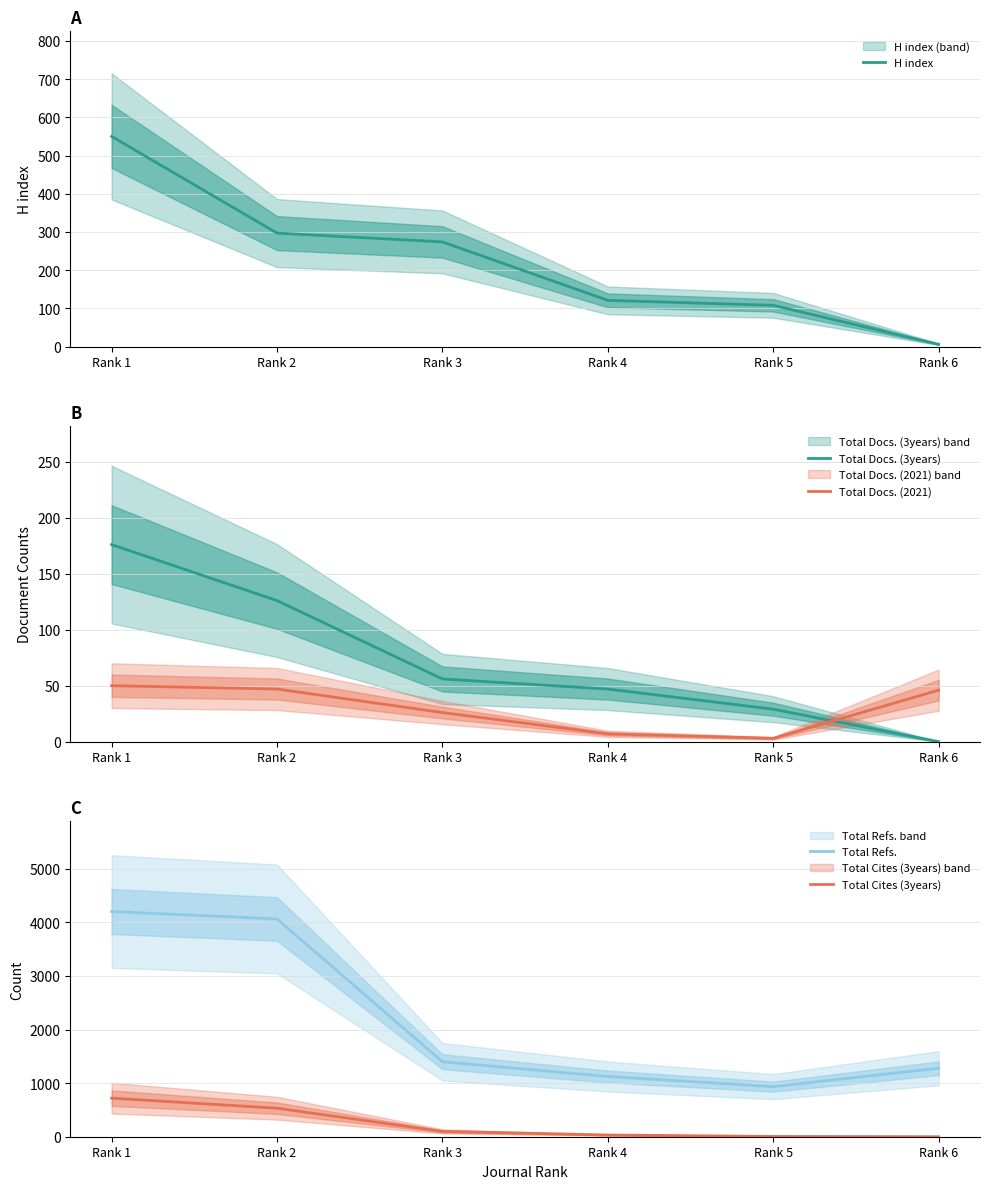

The Total Refs. series shows 1123 at Rank 4. True or false?

True